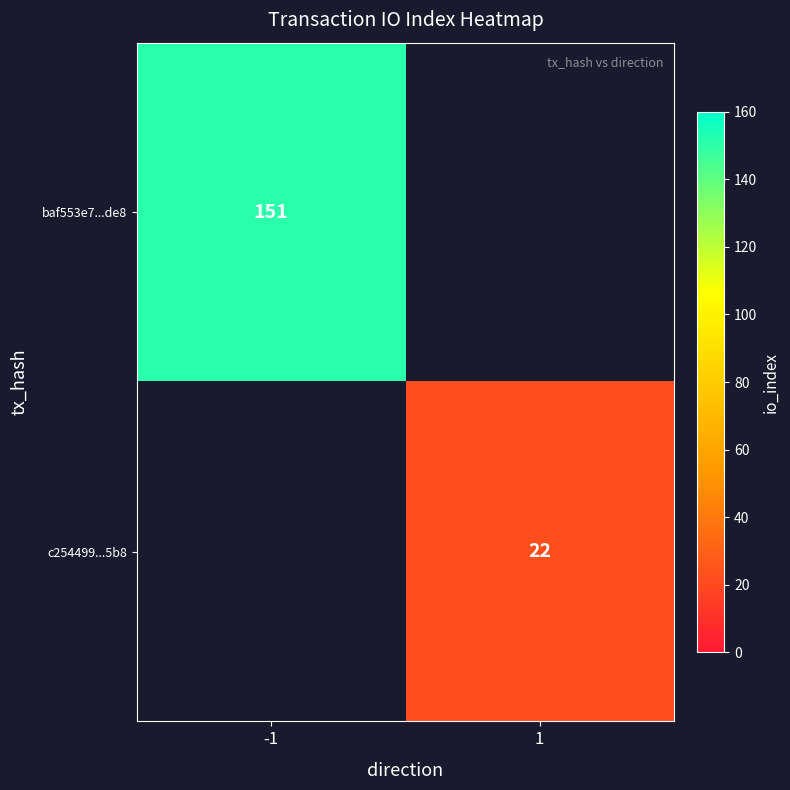

The baf553e7...de8 series shows 44 at -1. True or false?

False